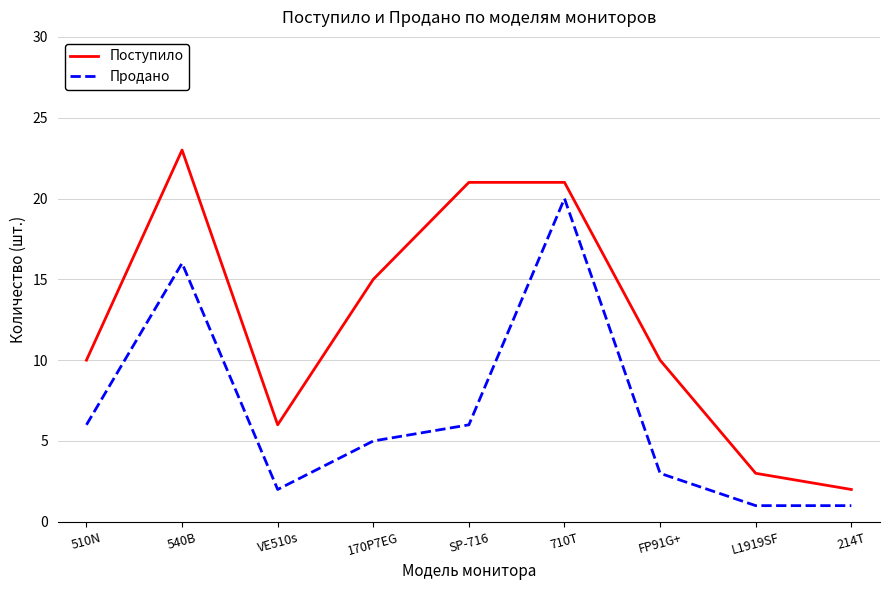

How many values in the Продано series are below 5?

4